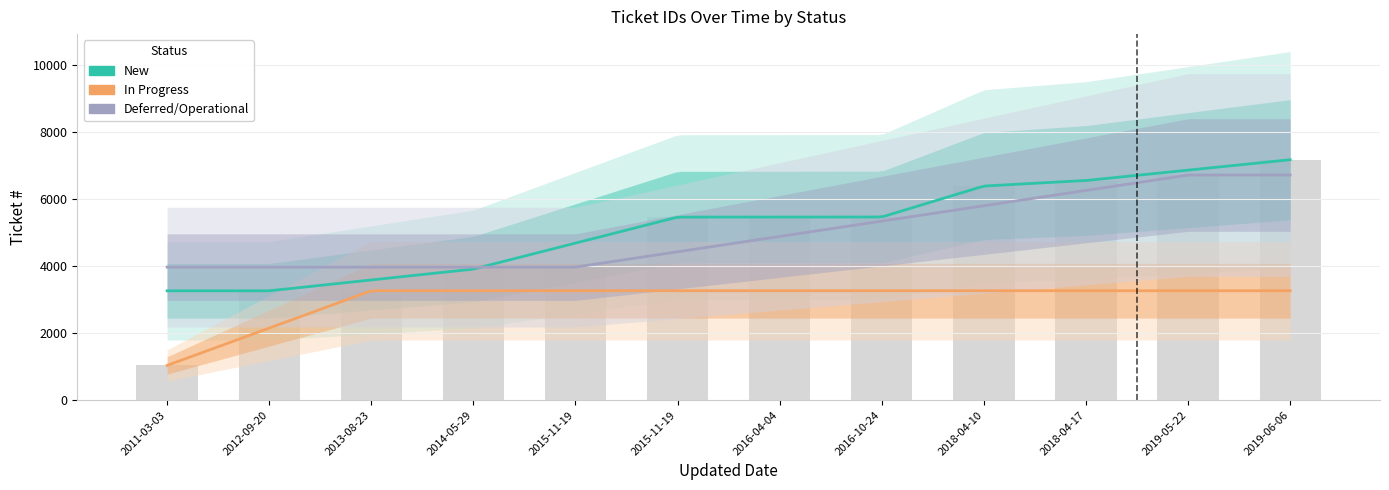

How many bars are there in total?

12